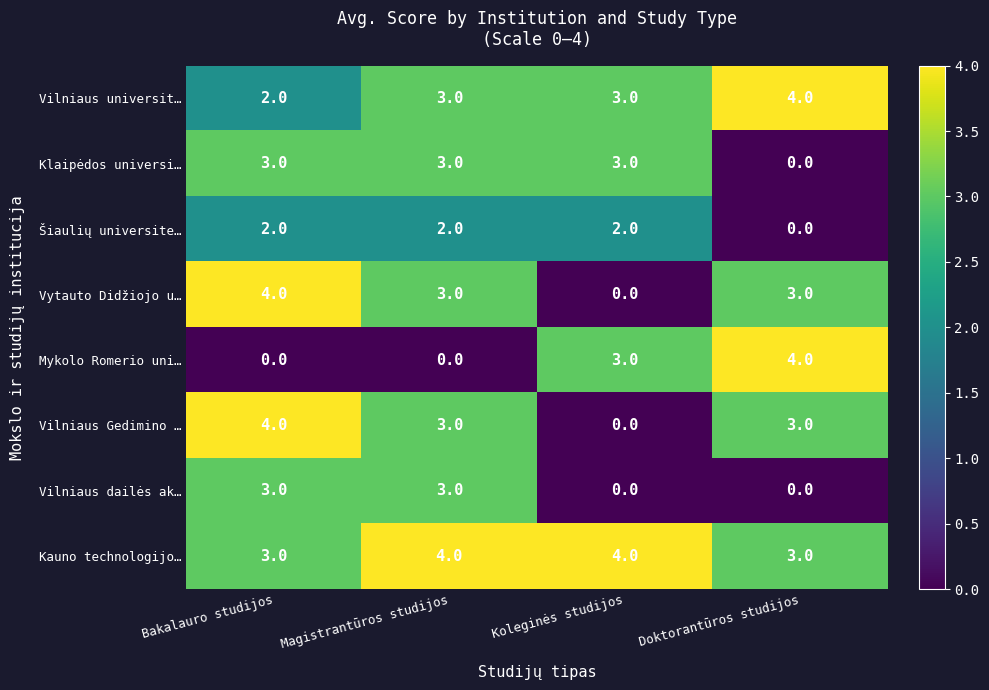

What is the greatest value displayed?

4